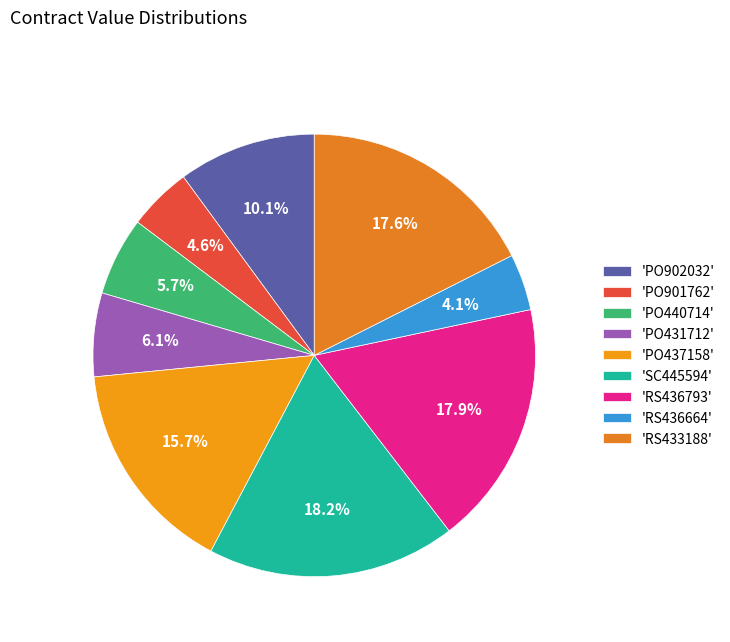

Count the number of slices in the pie.

9